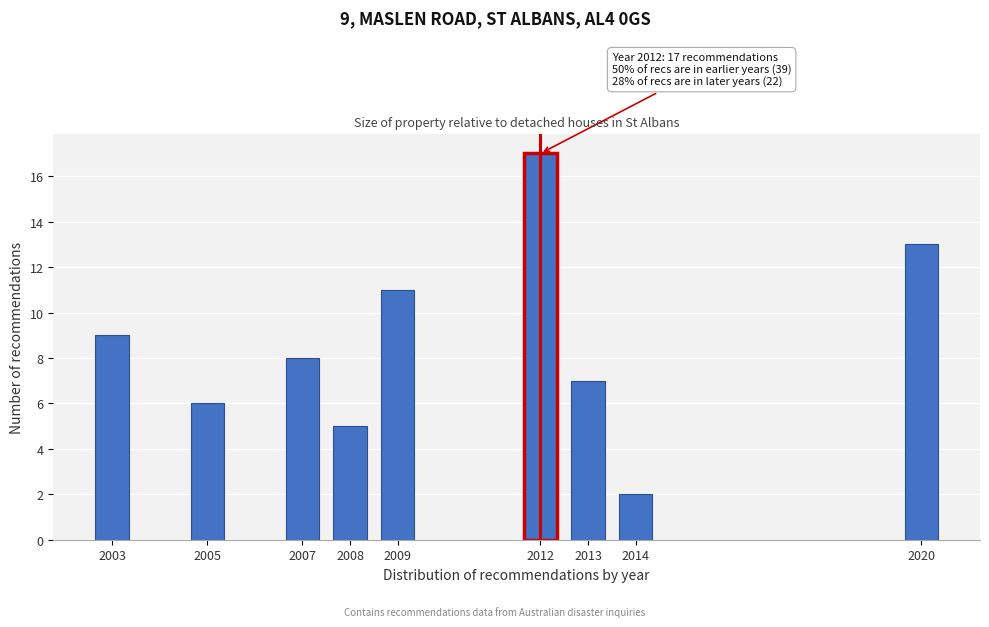

Reading left to right, transcribe all the data shown in this chart.

9	6	8	5	11	17	7	2	13